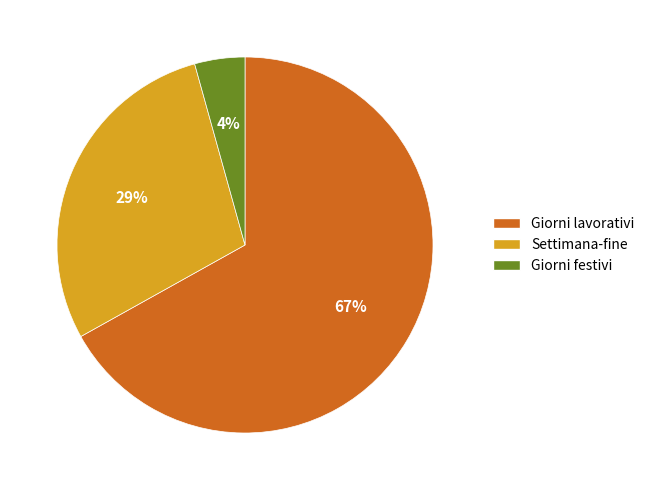

To the nearest percent, what is the average slice percentage?

33%